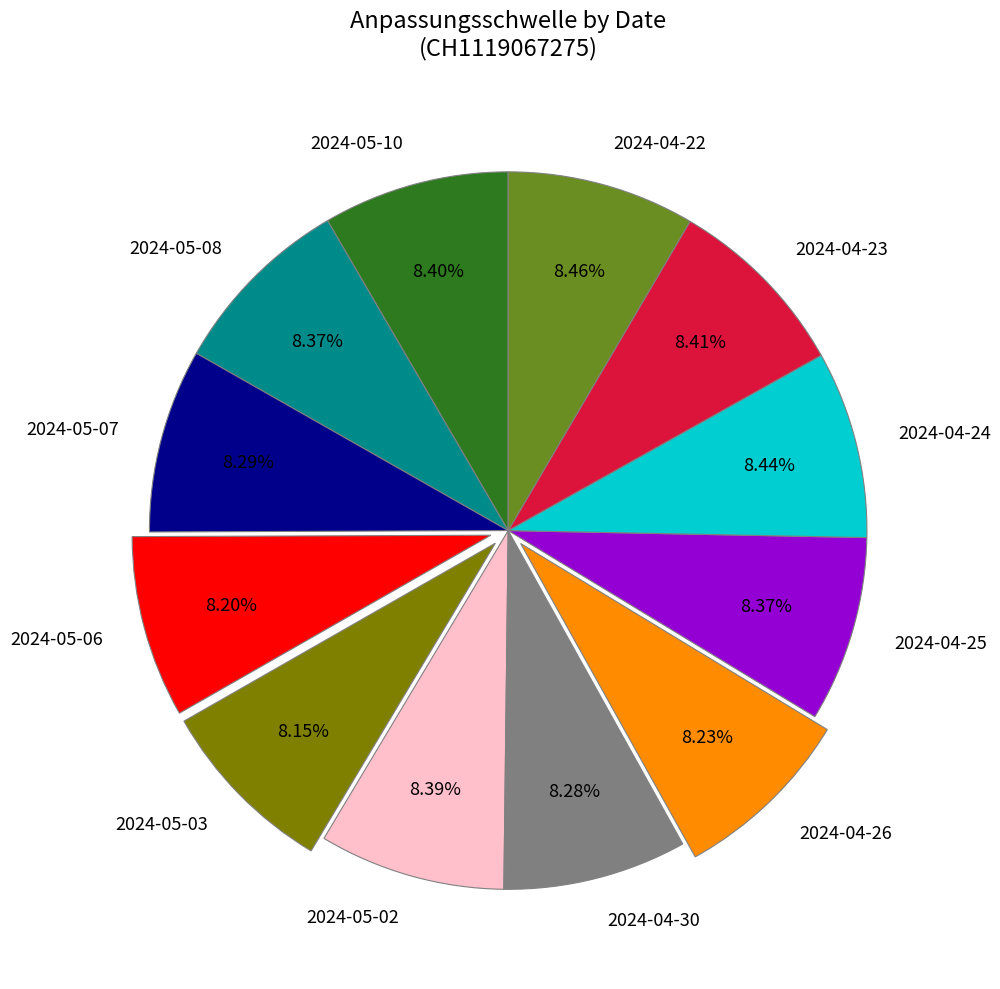

To the nearest percent, what is the combined percentage of 2024-05-08 and 2024-05-06?

17%